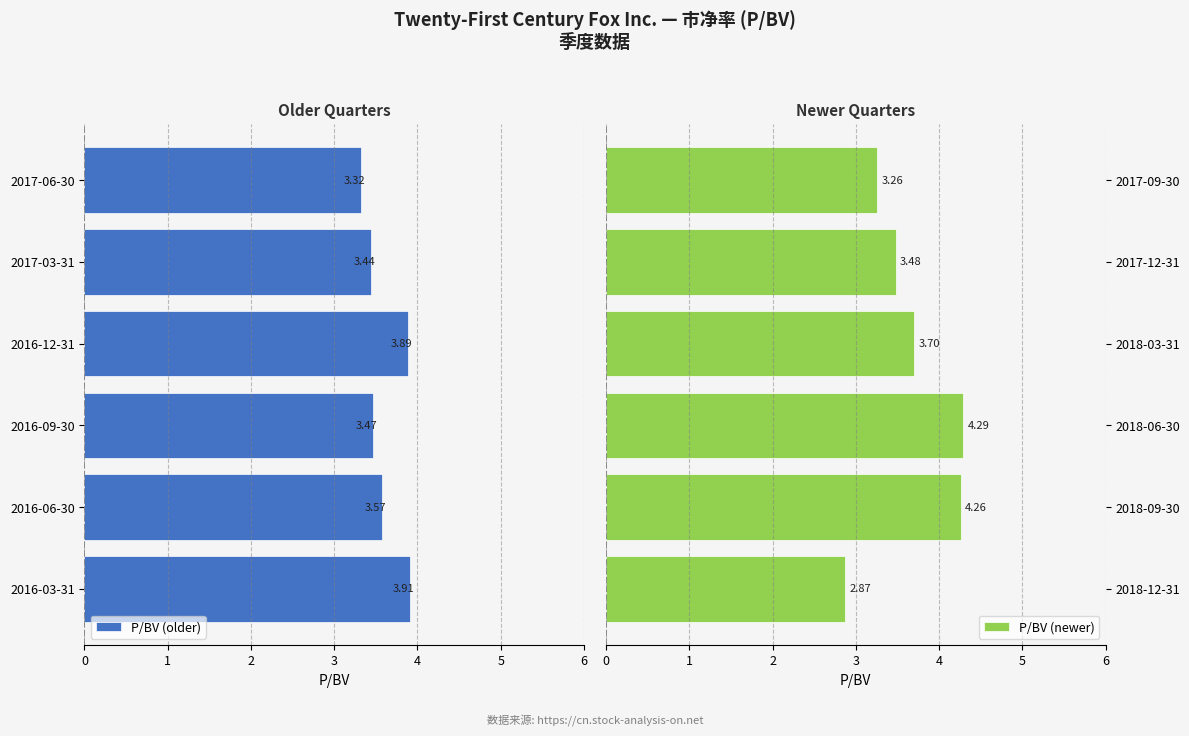

List the labels in order of P/BV (older) value, smallest first.

2017-06-30, 2017-03-31, 2016-09-30, 2016-06-30, 2016-12-31, 2016-03-31